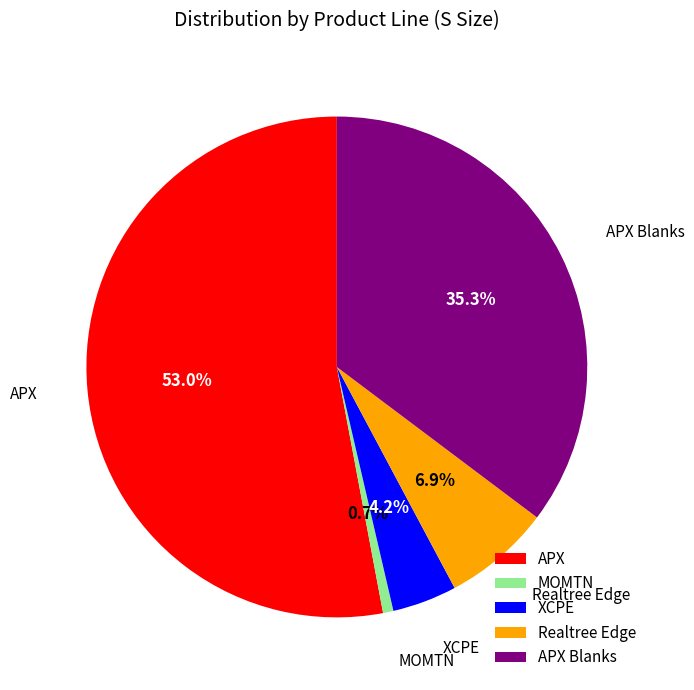

Rank the categories by value from highest to lowest.

APX, APX Blanks, Realtree Edge, XCPE, MOMTN